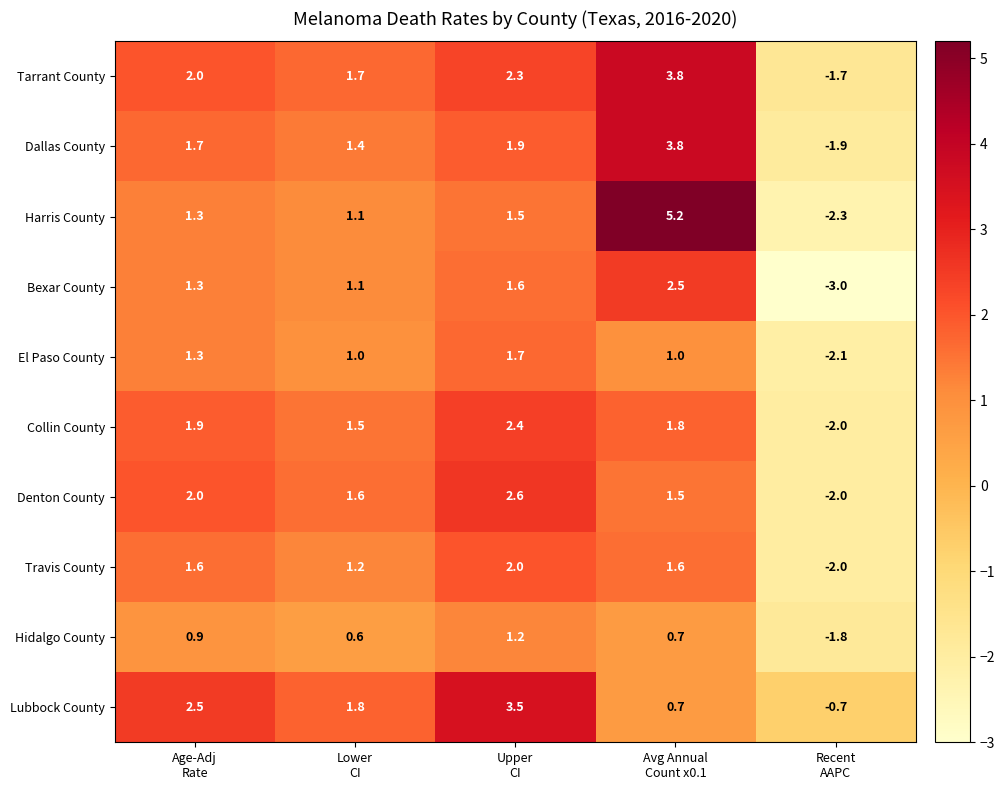

What is the difference between the maximum and minimum values in the Tarrant County series?

5.5